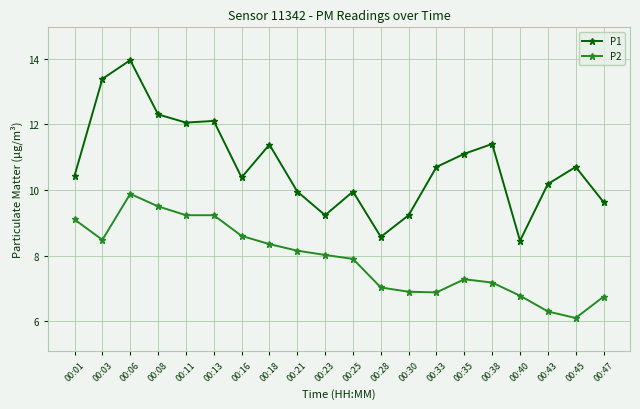

Is it true that P1 equals 9.2 at 00:23?

True